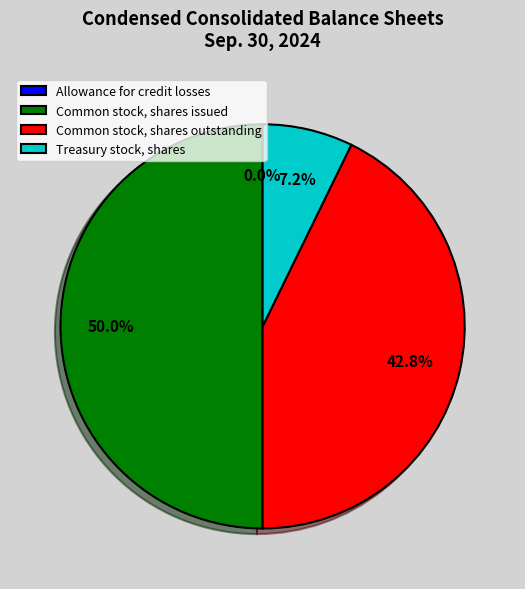

What is the total percentage of Common stock, shares outstanding and Common stock, shares issued?

92.8%